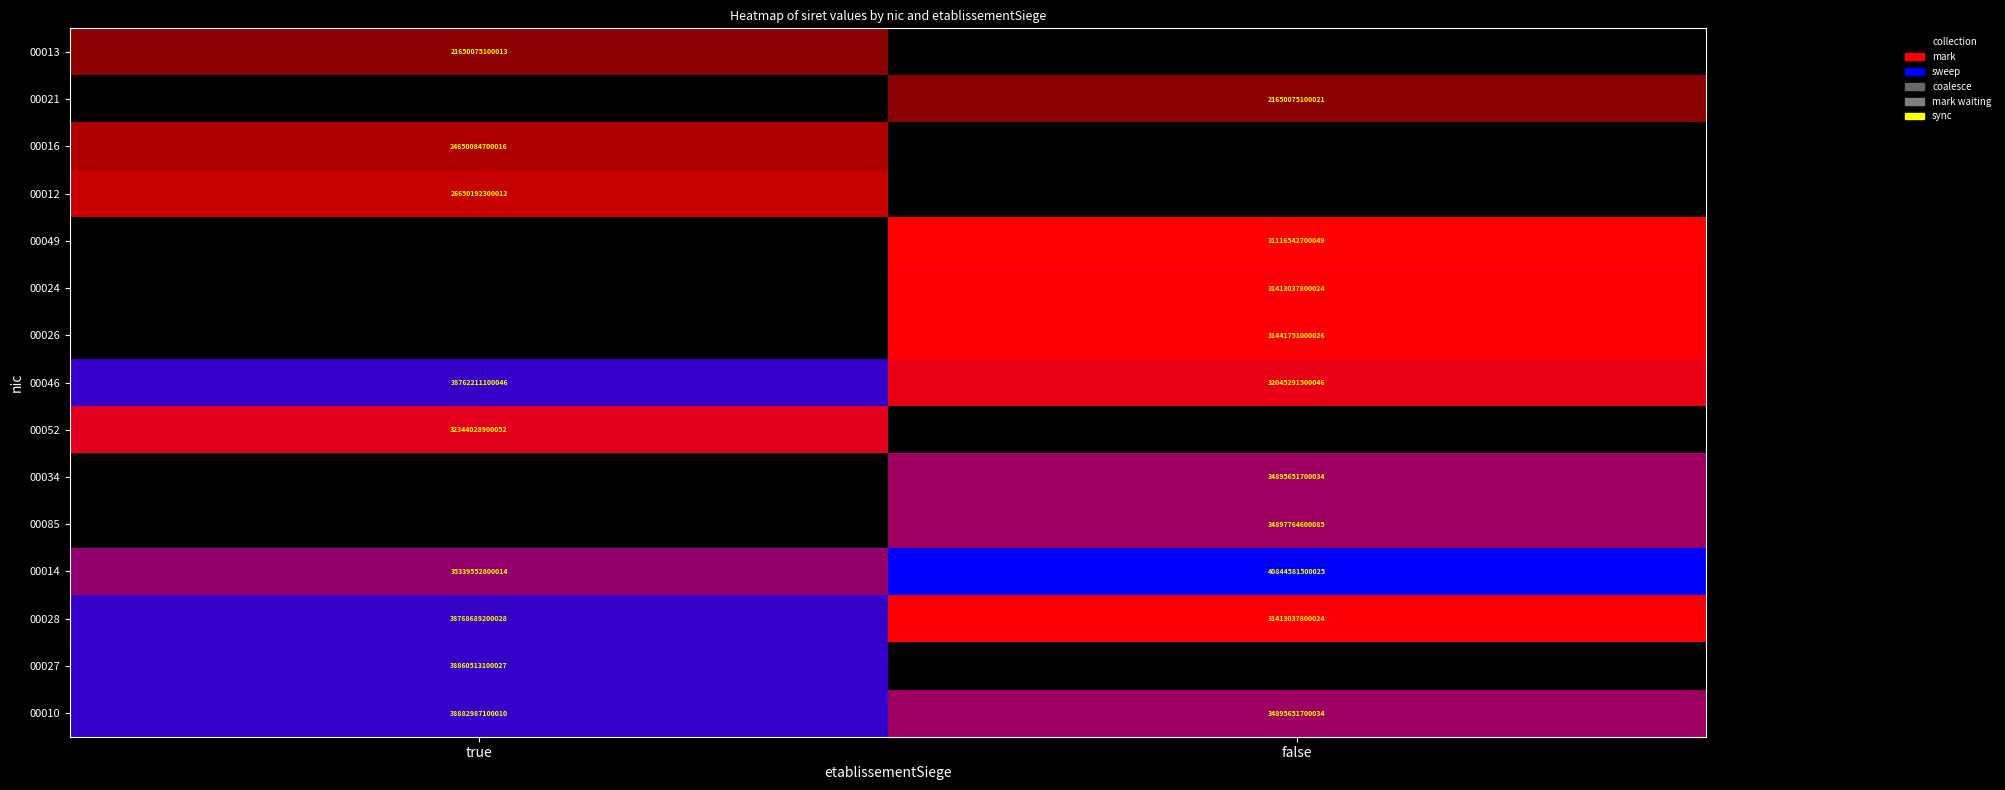

How many series are shown in this chart?

15